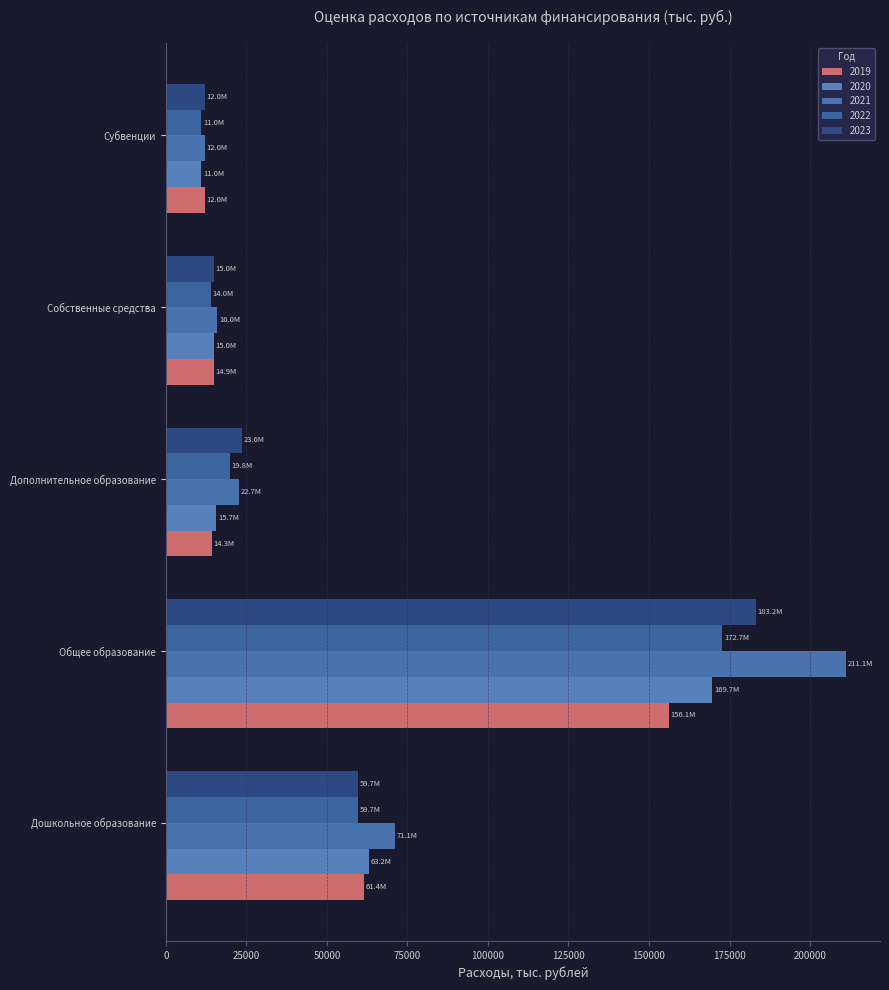

How many values in the 2023 series are below 23622?

2